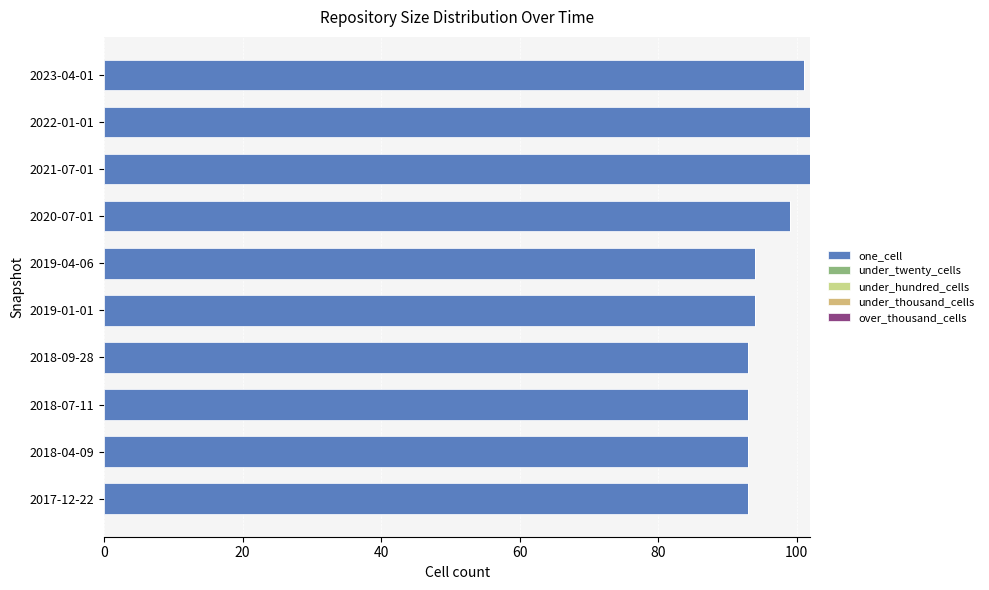

How many bars are there in total?

10